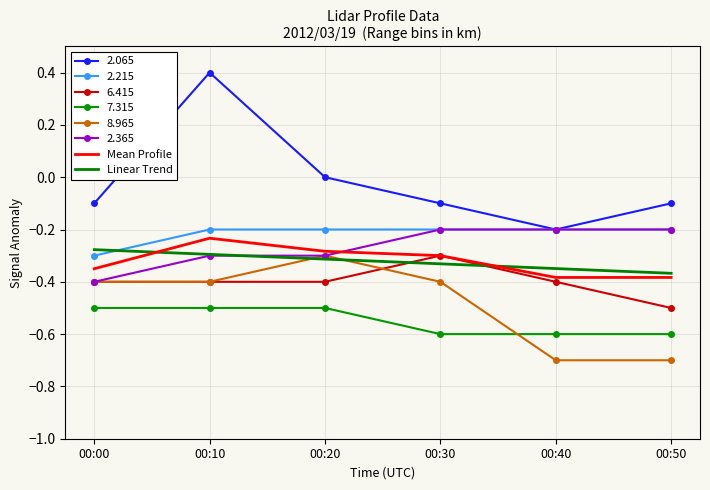

Is it true that 7.315 equals -0.6 at 00:30?

True